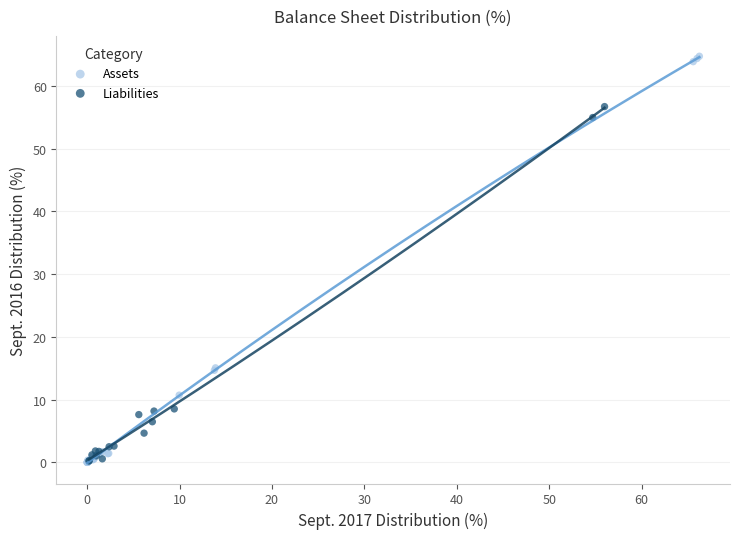

Which series contains the highest Y value?

Assets